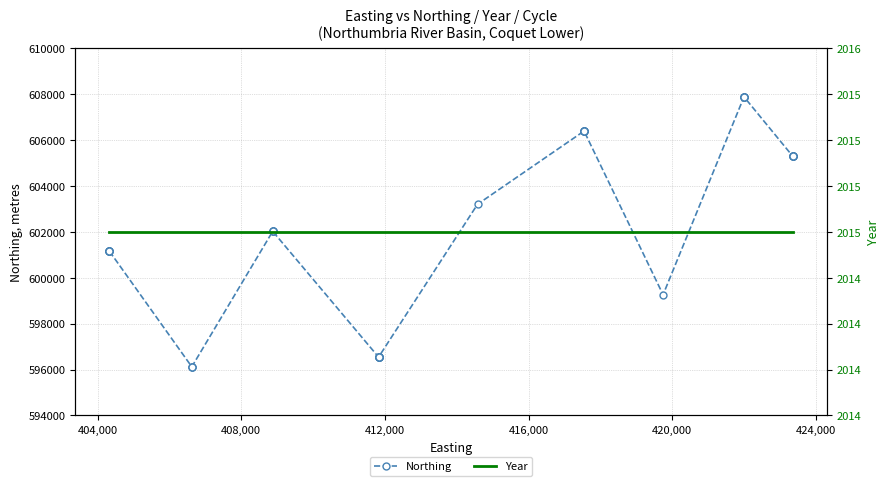

True or false: Year has more than 1 points higher than both neighbors.

False